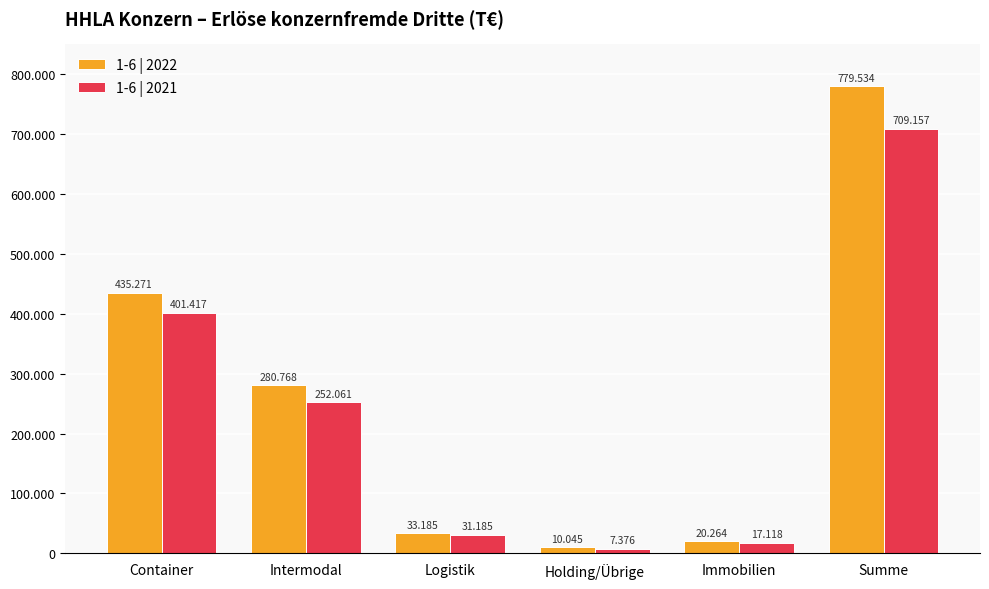

List the labels in order of 1-6 | 2021 value, largest first.

Summe, Container, Intermodal, Logistik, Immobilien, Holding/Übrige